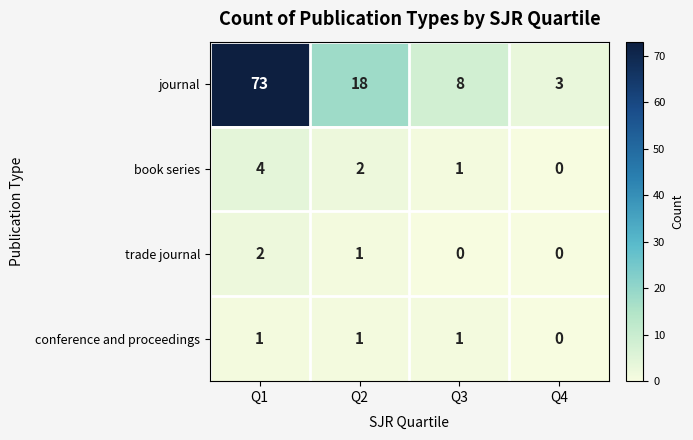

At which category does the chart reach its peak across all series?

Q1